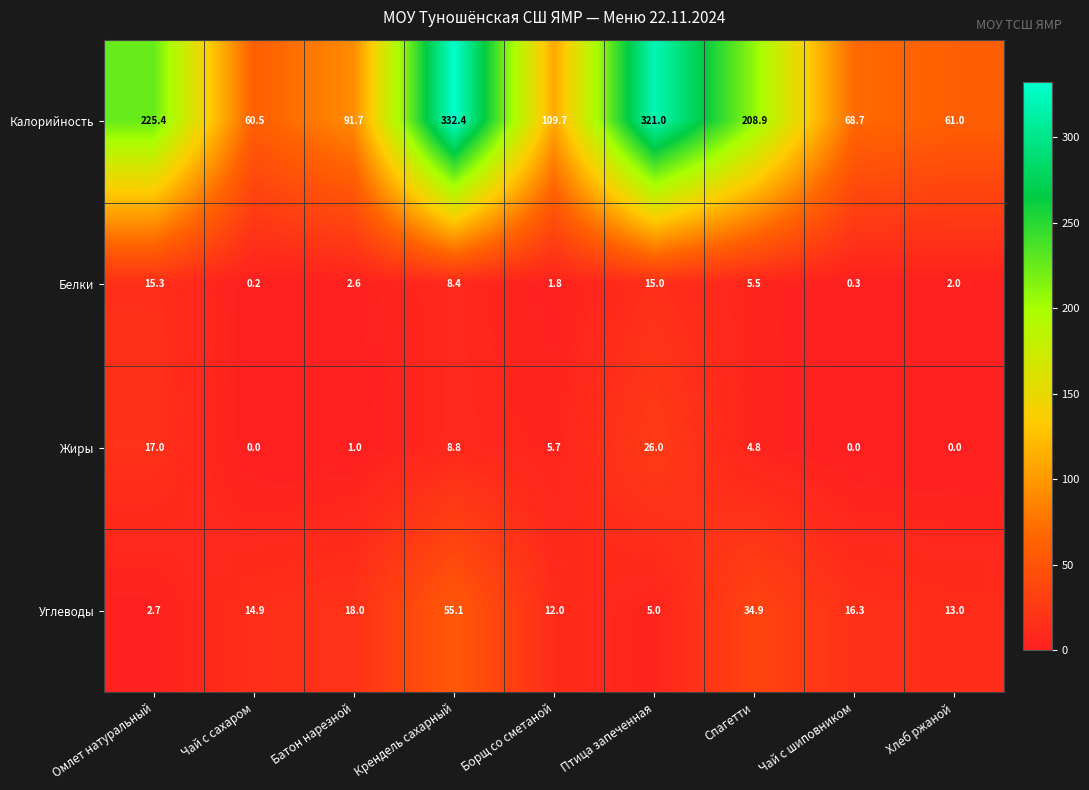

At which label is Калорийность closest to 196?

Спагетти